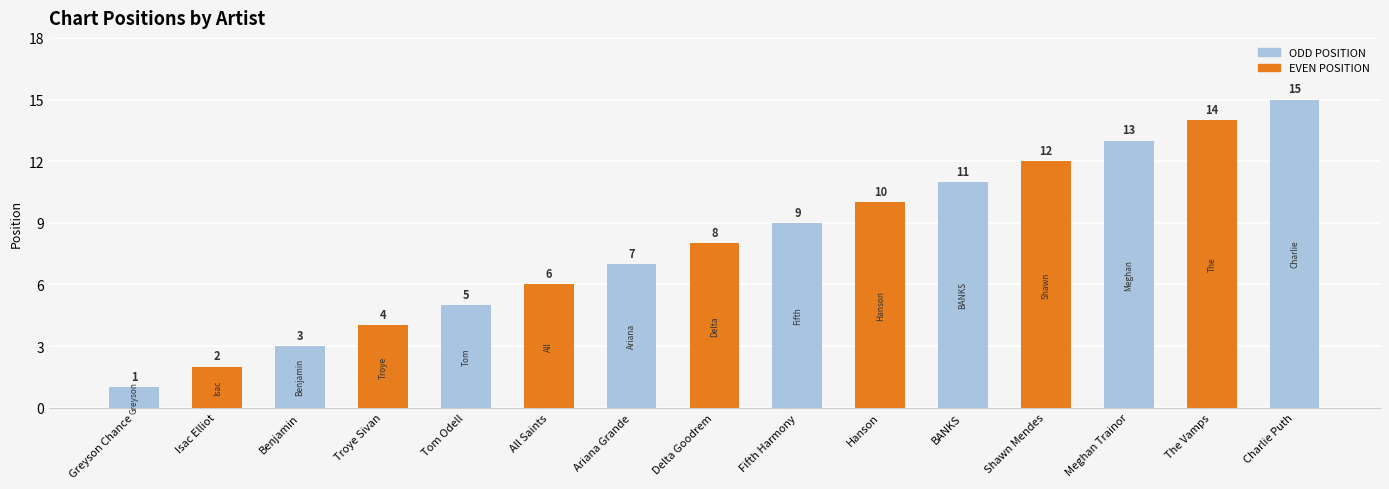

List the labels in order of value, smallest first.

Greyson Chance, Isac Elliot, Benjamin, Troye Sivan, Tom Odell, All Saints, Ariana Grande, Delta Goodrem, Fifth Harmony, Hanson, BANKS, Shawn Mendes, Meghan Trainor, The Vamps, Charlie Puth